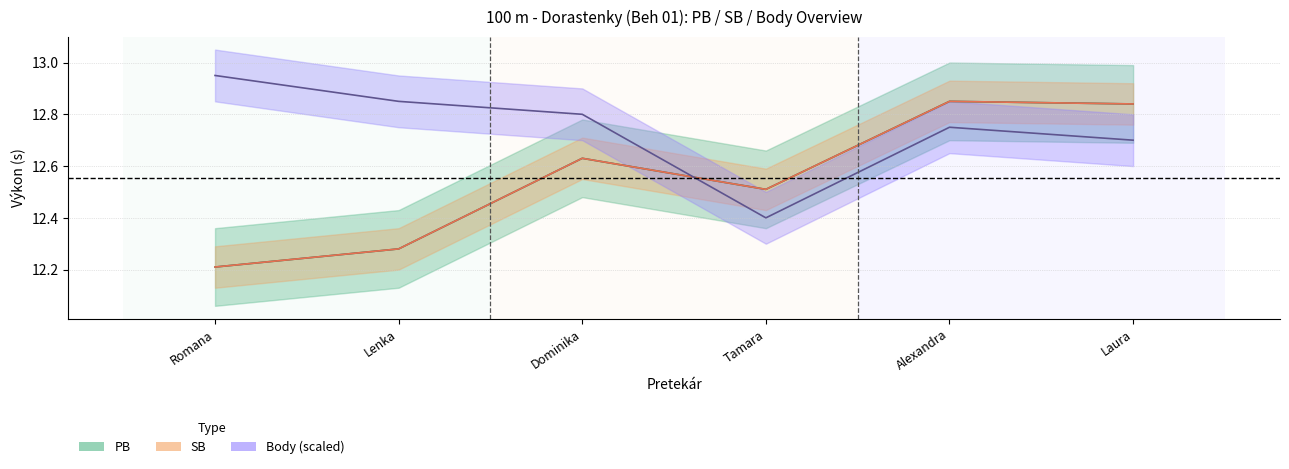

What is the total value across all series at Tamara?

37.4